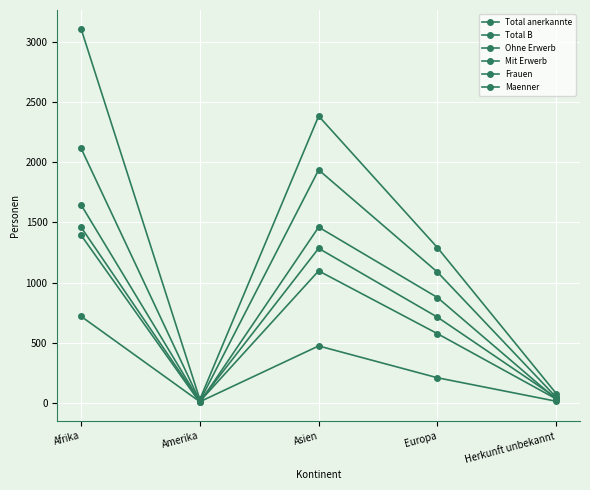

Where is the first local maximum for Total anerkannte?

Asien